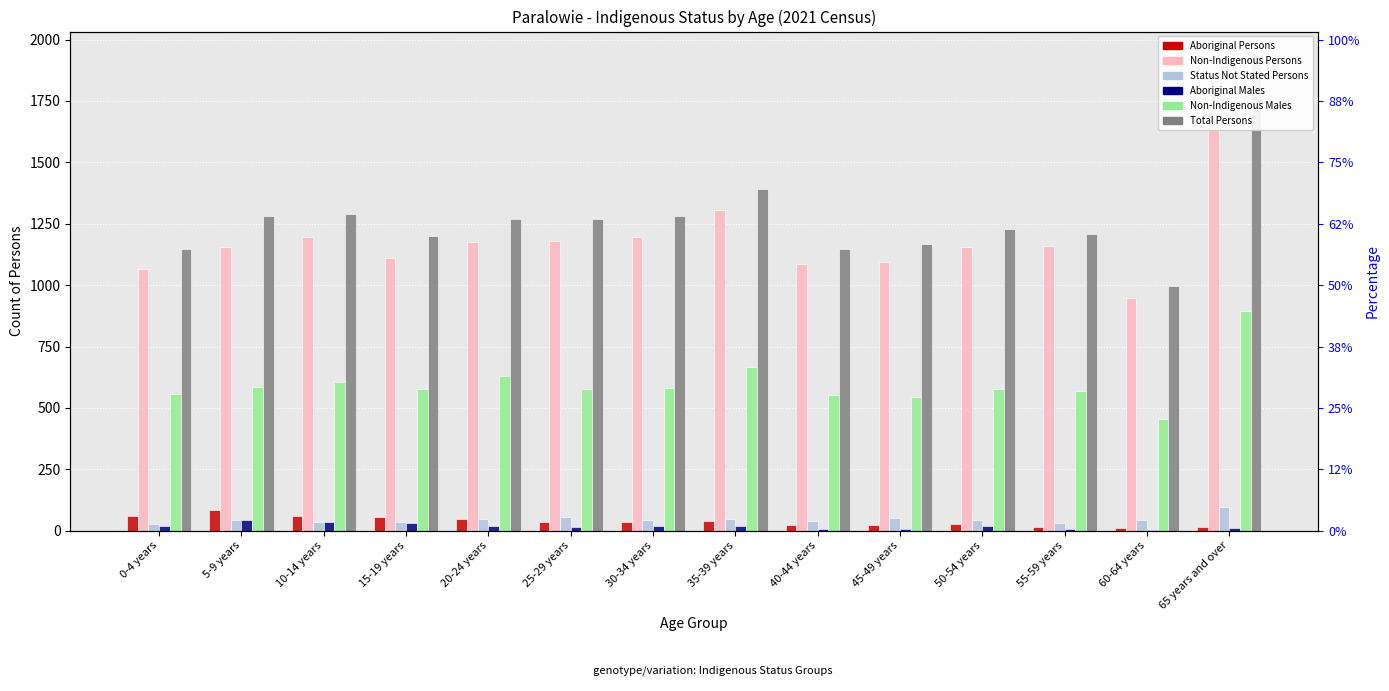

The value of Non-Indigenous Males at 0-4 years is 883. True or false?

False